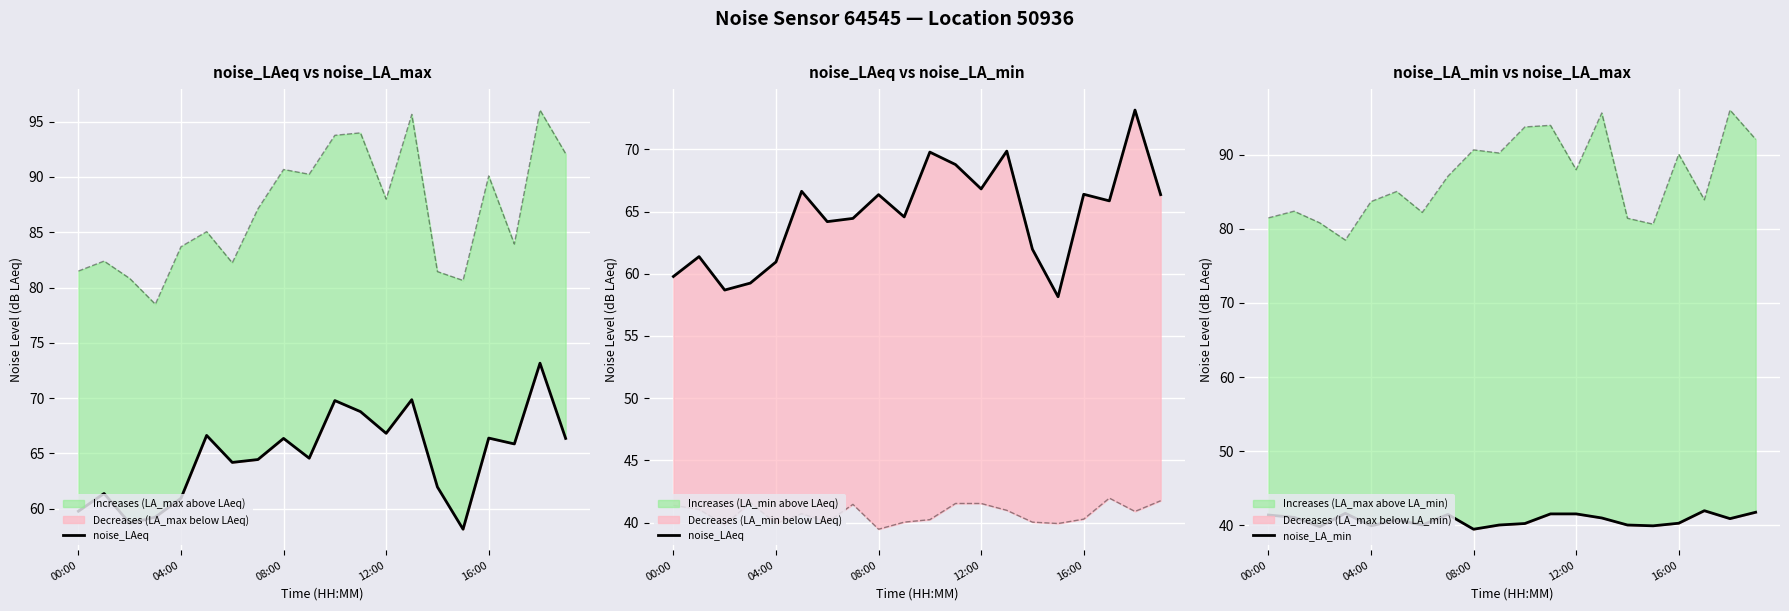

True or false: noise_LA_min and noise_LAeq intersect in this chart.

False